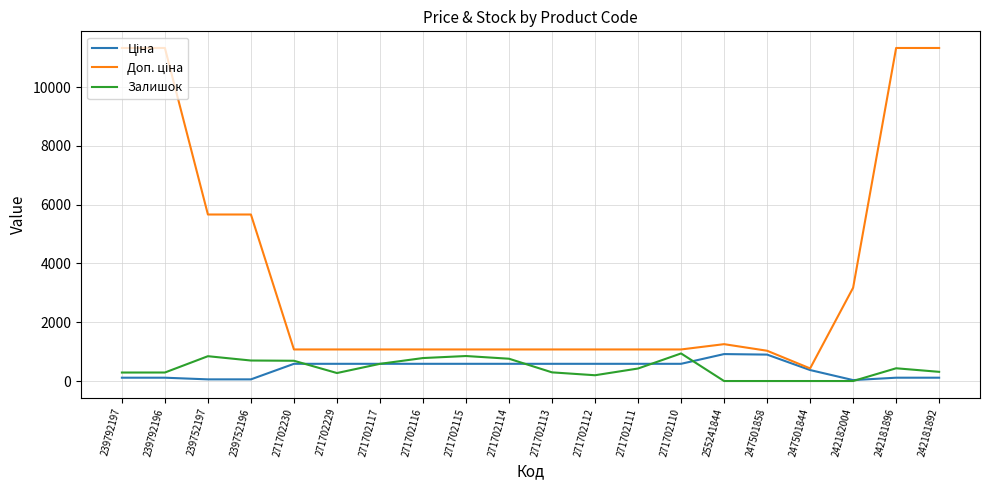

How many distinct data groups are displayed?

3